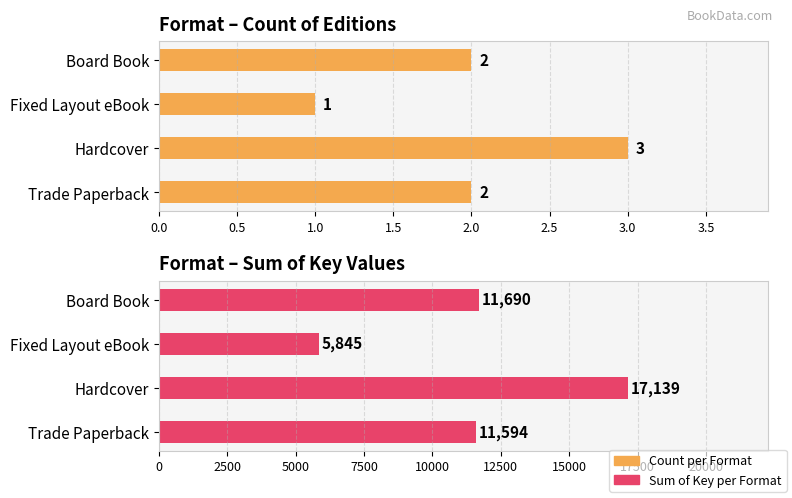

Is the value of Count per Format at Board Book greater than the value of Sum of Key per Format at Board Book?

No